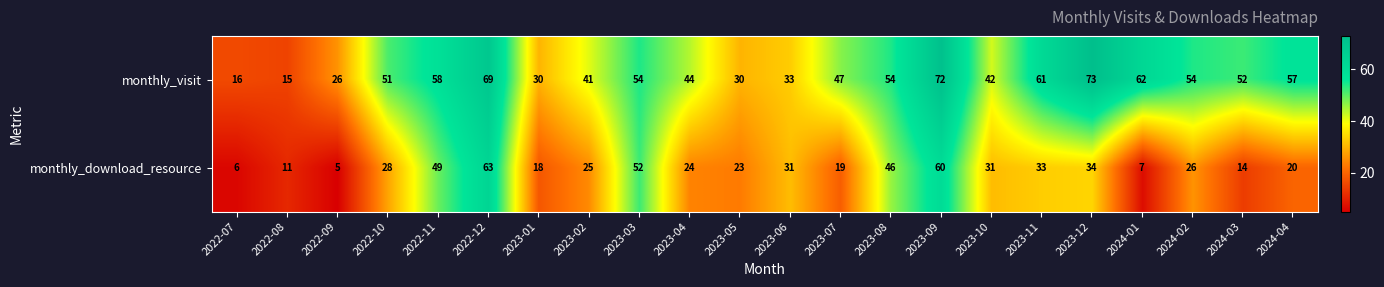

The value of monthly_visit at 2023-06 is 16. True or false?

False